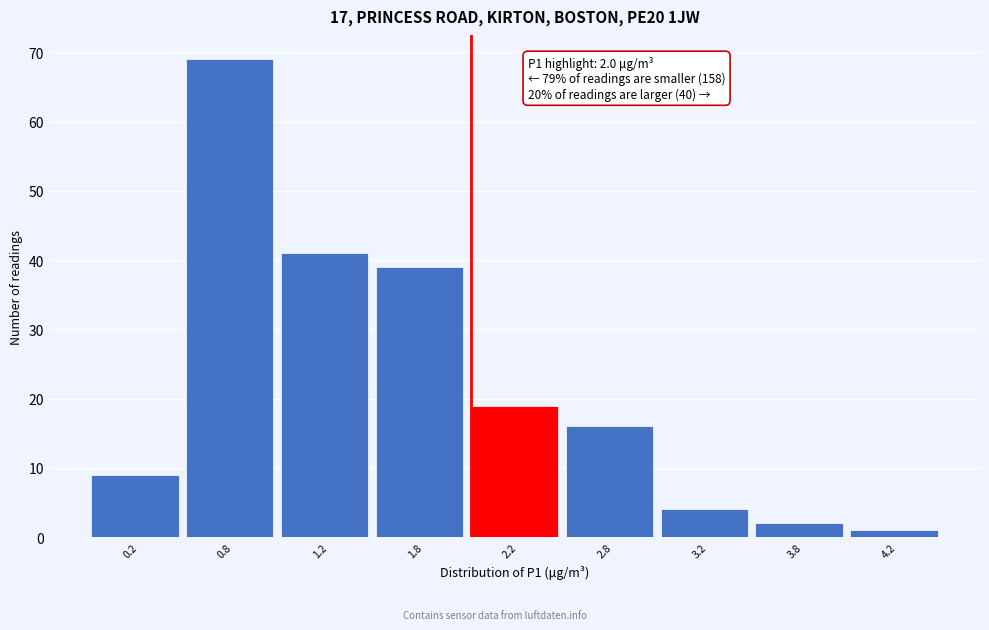

Reading left to right, transcribe all the data shown in this chart.

0.2=9	0.8=69	1.2=41	1.8=39	2.2=19	2.8=16	3.2=4	3.8=2	4.2=1